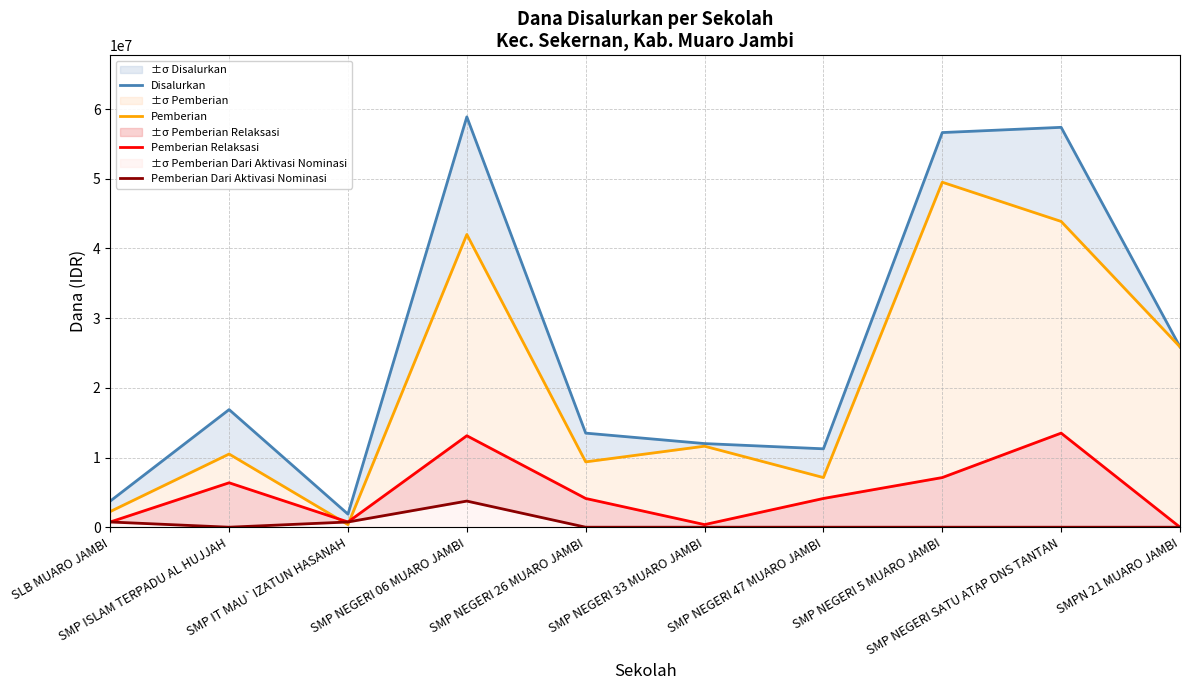

At how many categories does at least one series exceed 40746890?

3